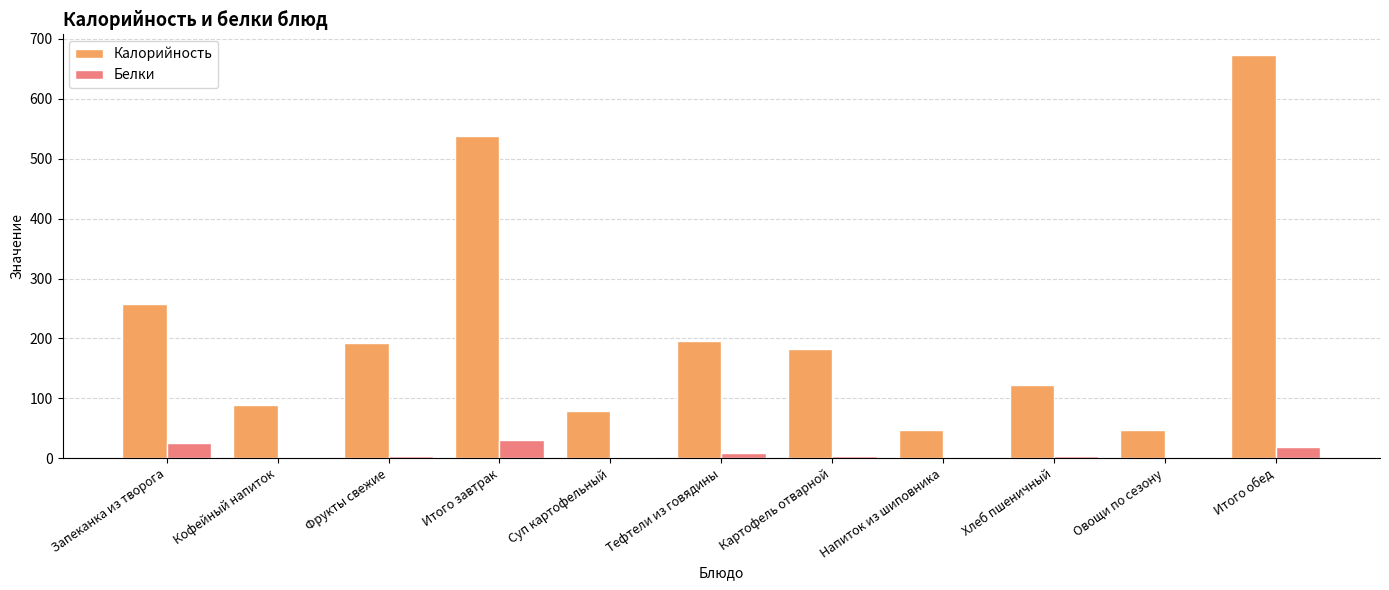

What is the approximate value of Белки at Итого завтрак?

30.2